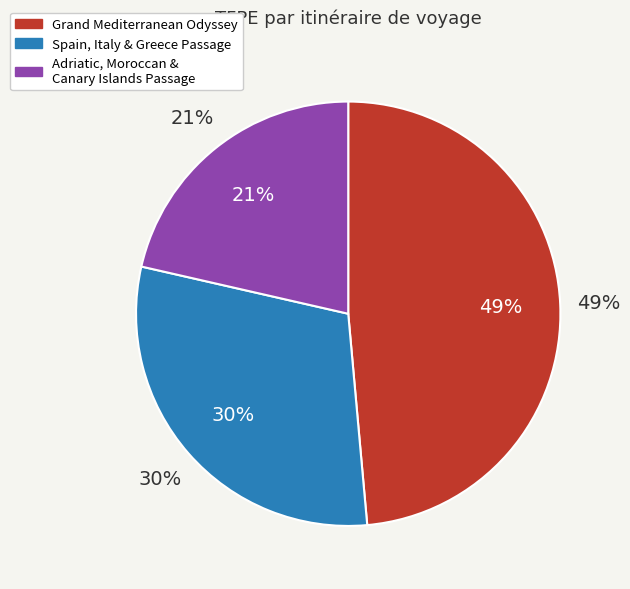

What percentage is the Grand Mediterranean Odyssey slice, to the nearest percent?

49%